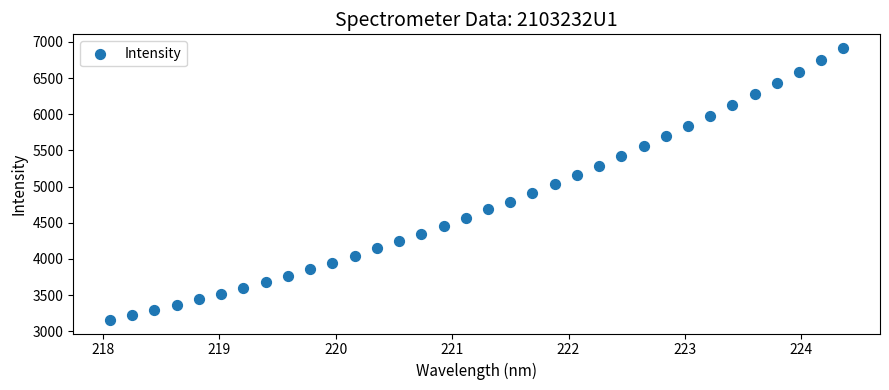

What is the range of Y values (max minus min)?

3761.5